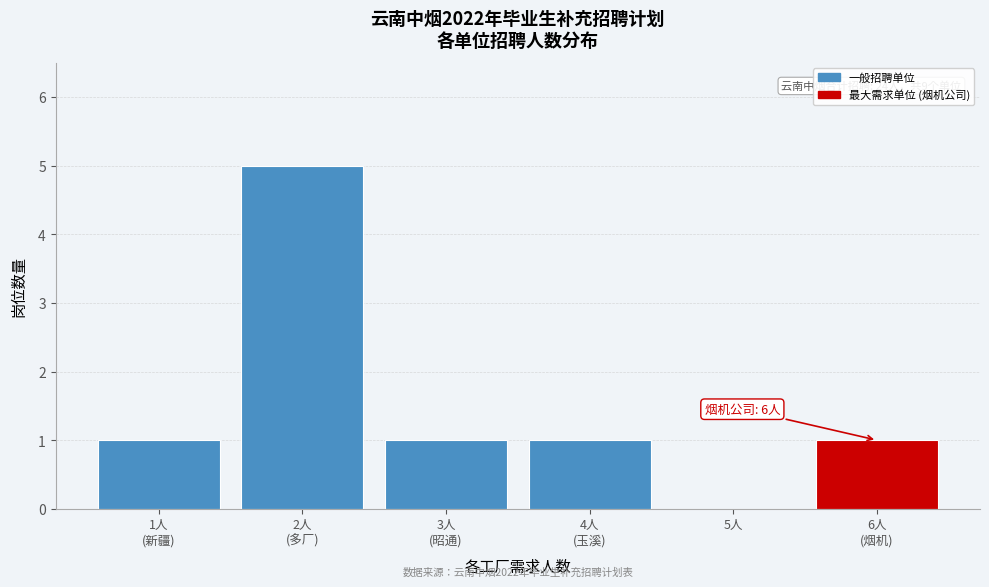

What is the sum of all values?

9